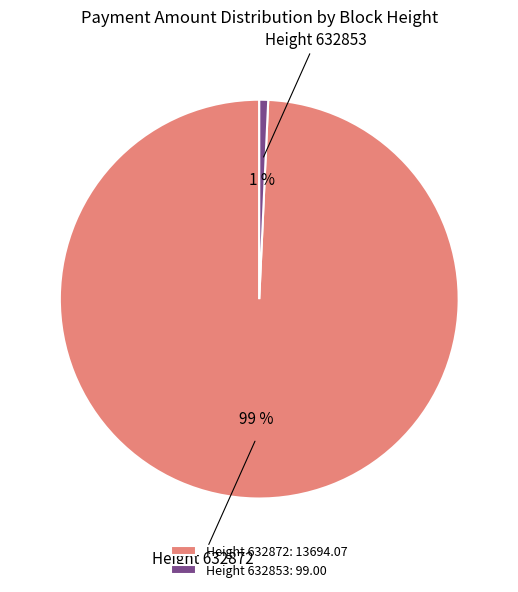

Count the number of slices in the pie.

2